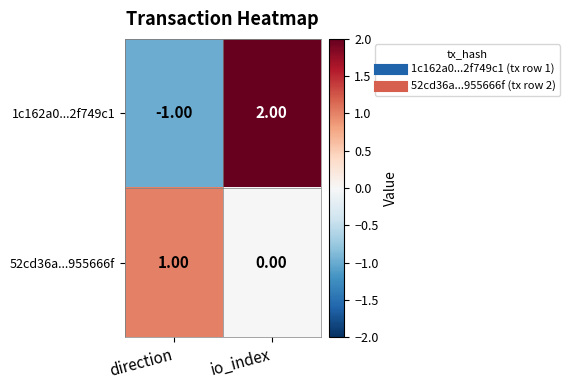

How many distinct data groups are displayed?

2